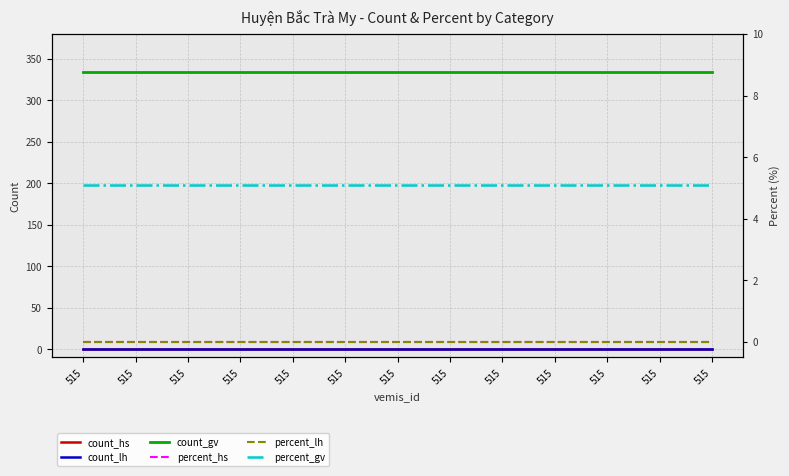

Which series has the widest spread of values?

count_hs